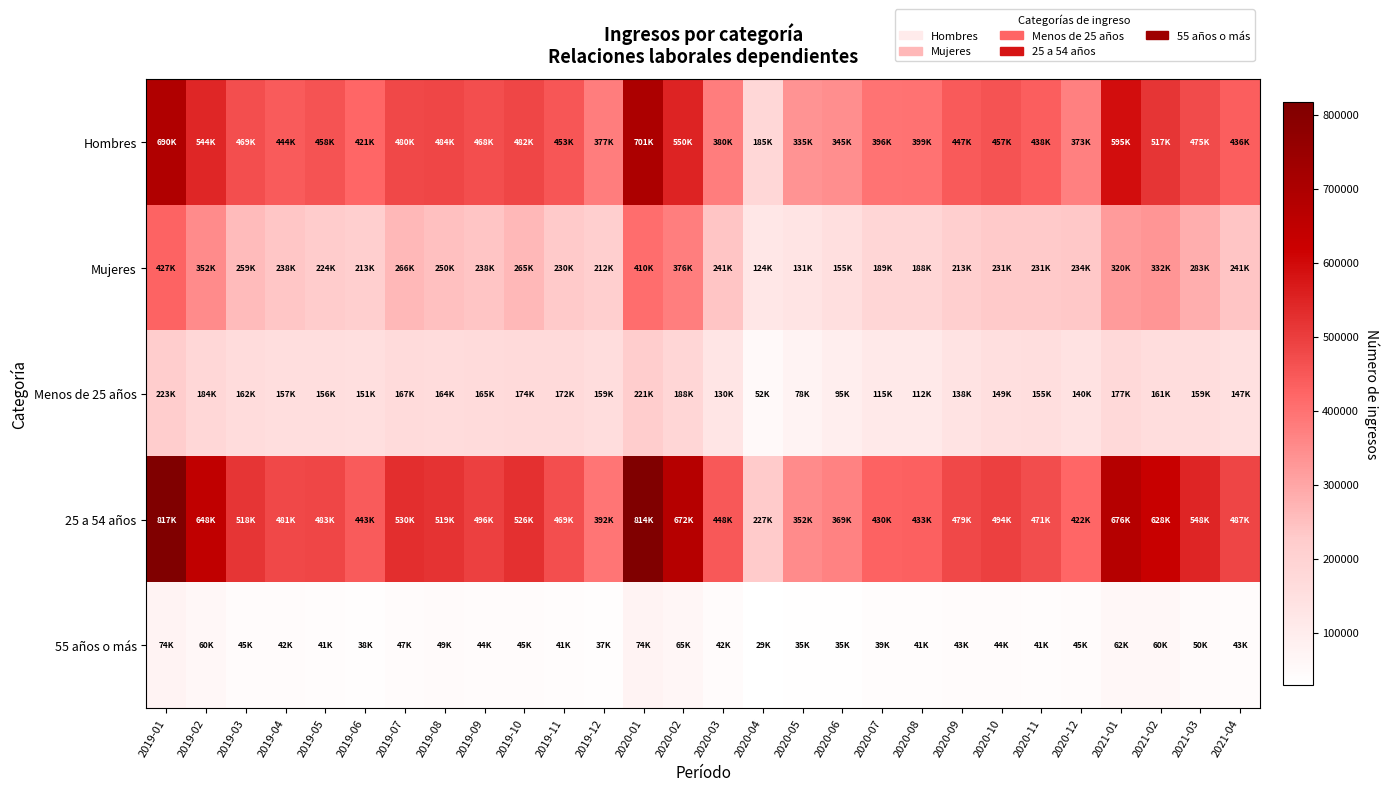

How many data points does each series have?

28